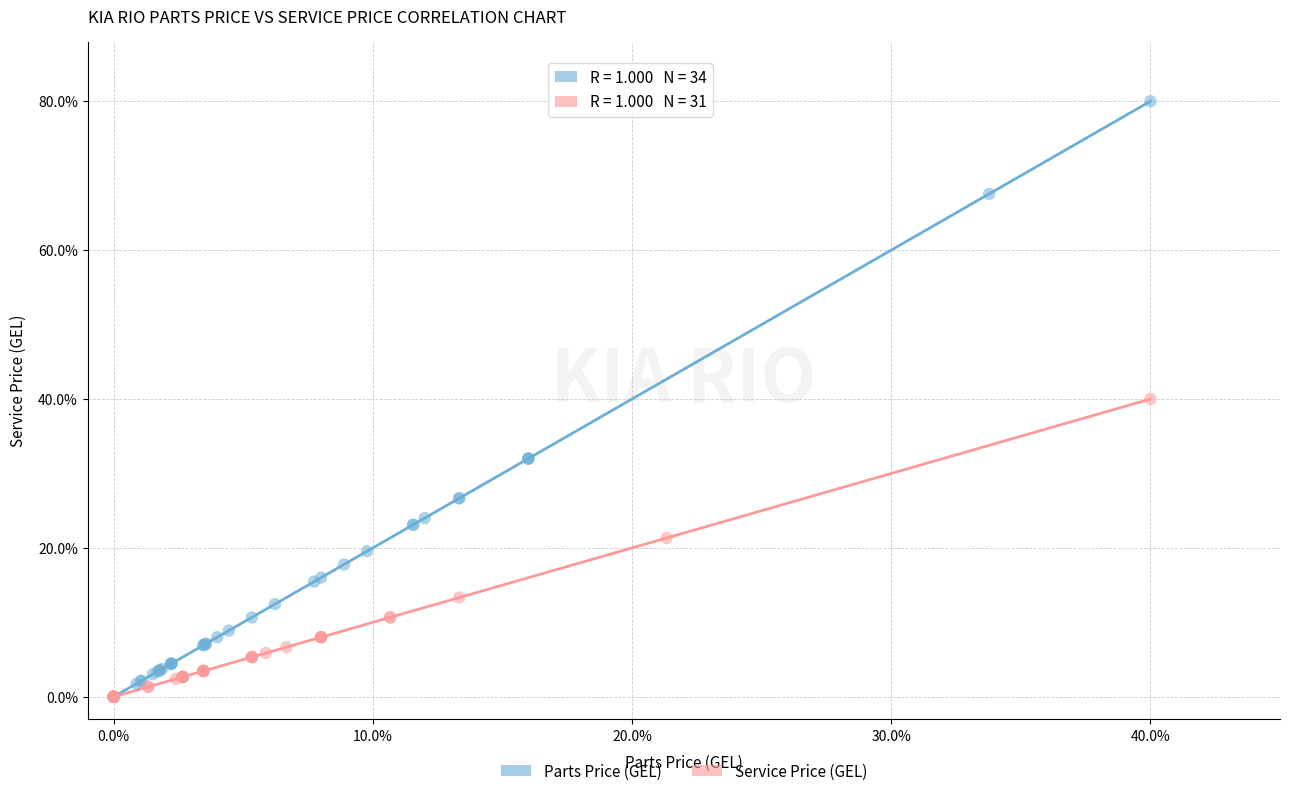

Which series has the widest spread of Y values?

Parts Price (GEL)